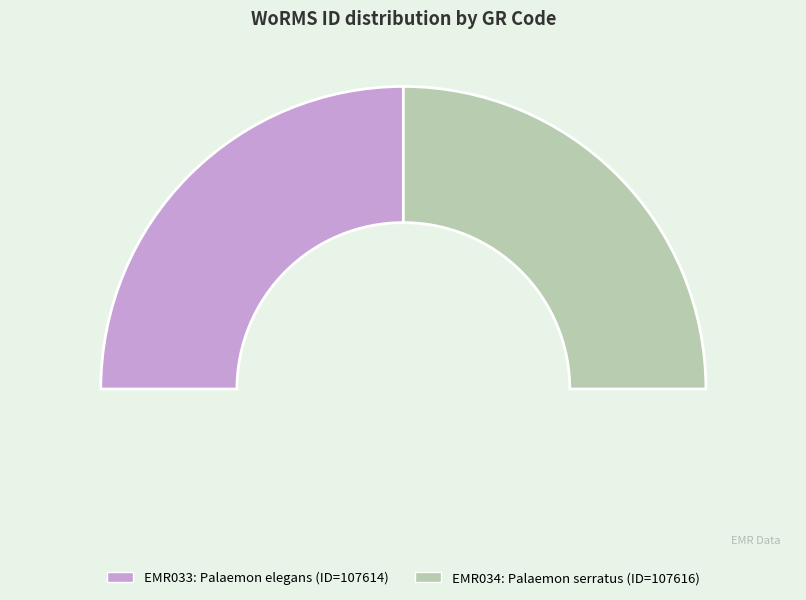

True or false: EMR033 accounts for 50% of the total.

True